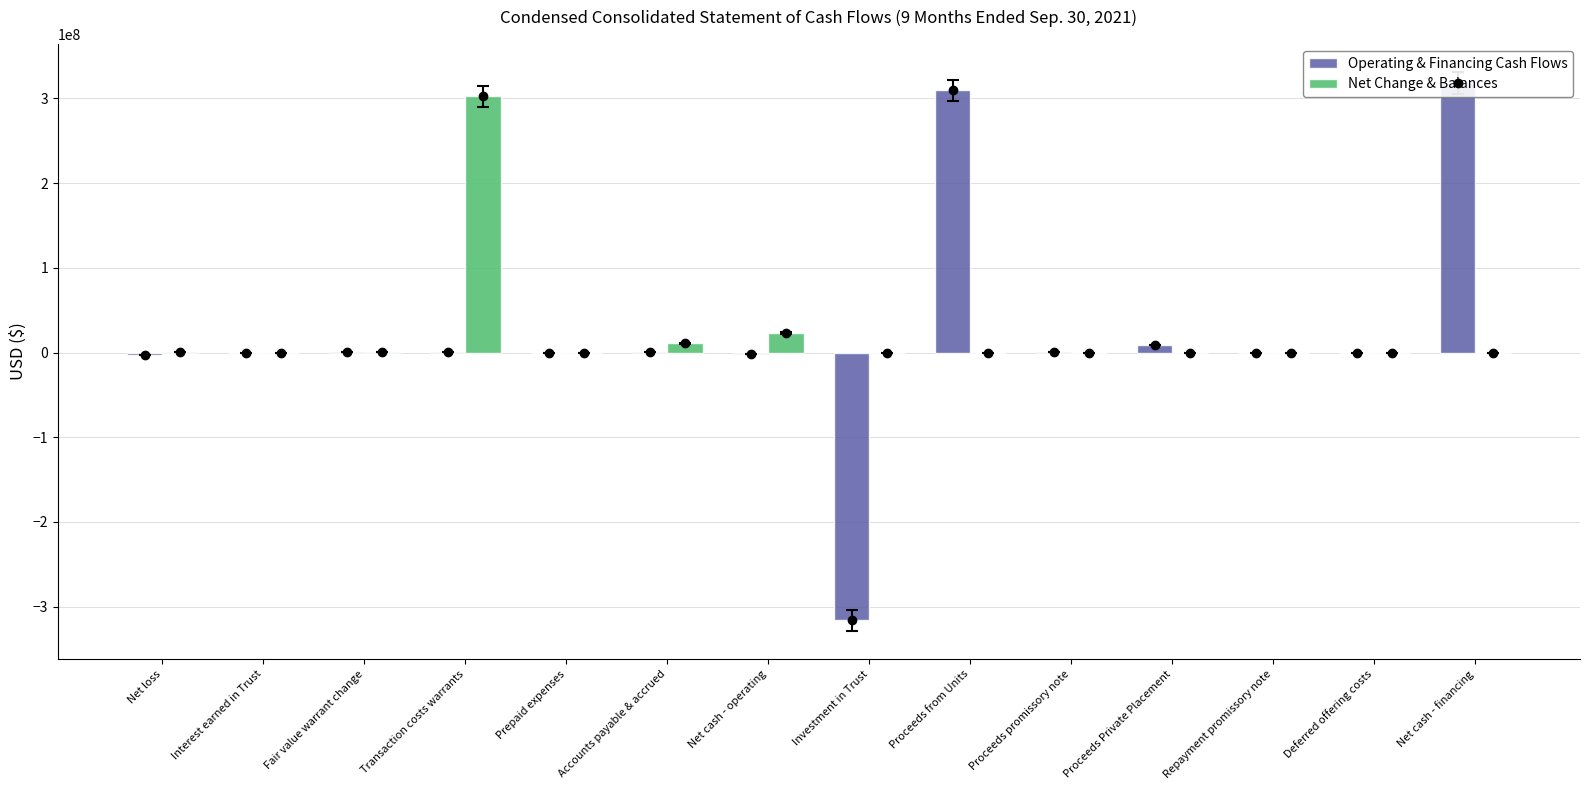

At which label does Operating & Financing Cash Flows reach its minimum?

Investment in Trust